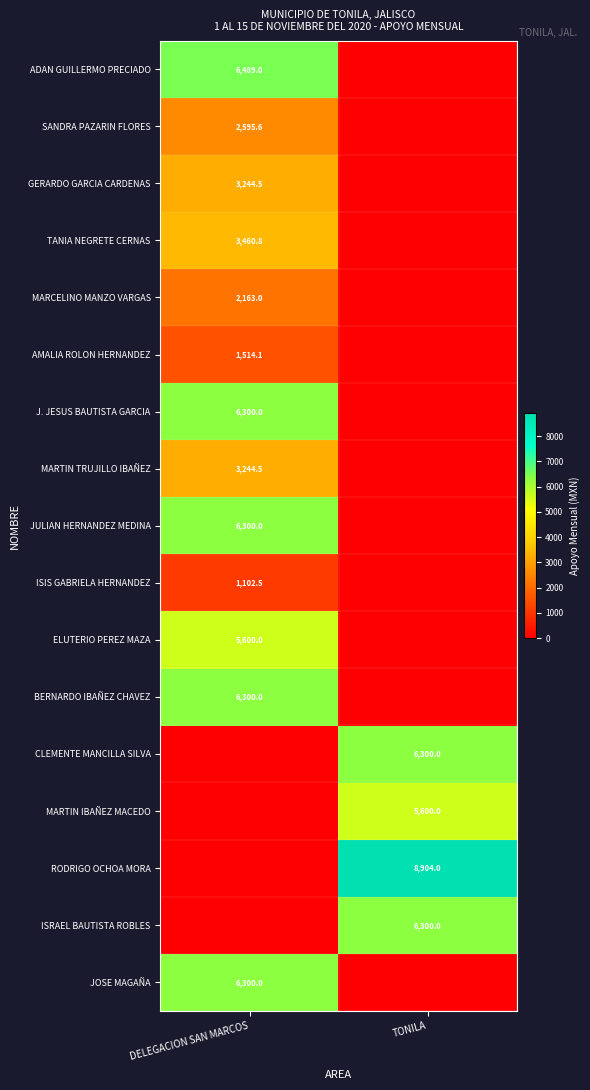

The BERNARDO IBAÑEZ CHAVEZ series shows 2753.4 at DELEGACION SAN MARCOS. True or false?

False